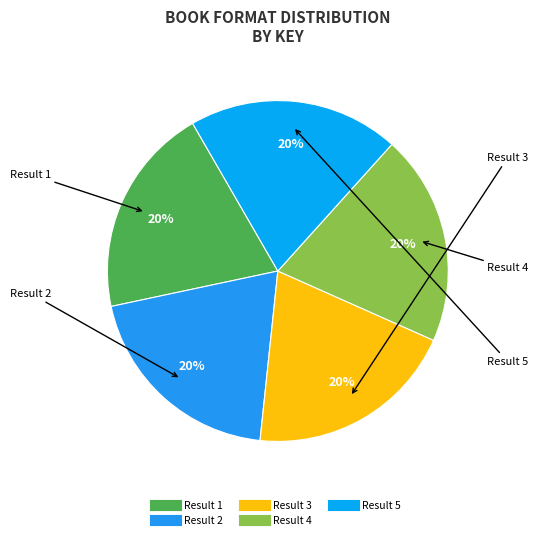

What is the ratio of the value at Result 1 to the value at Result 5?

1.0